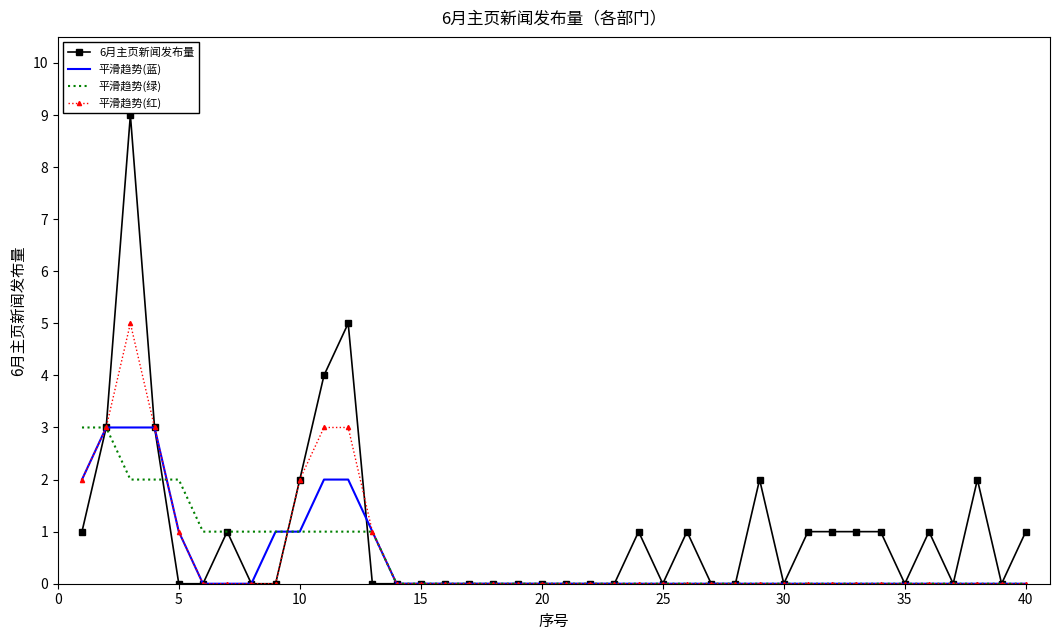

What is the maximum value for 6月主页新闻发布量?

9